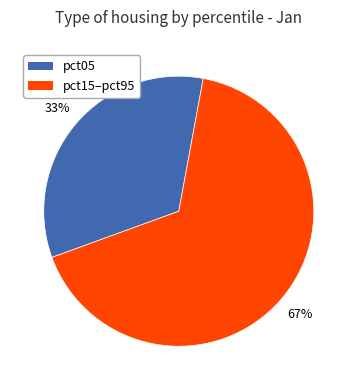

Is there any slice that represents more than half of the pie?

Yes